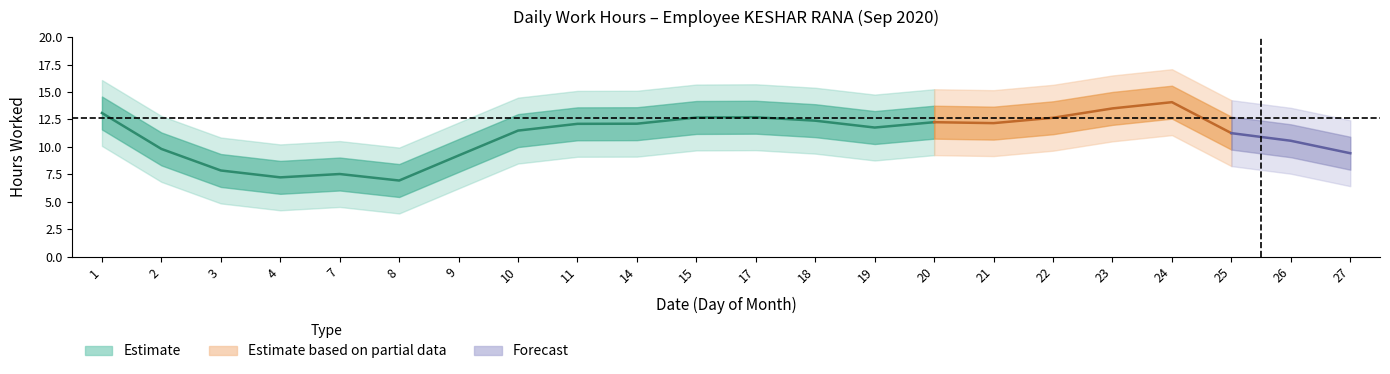

How many lines are shown in the chart?

1